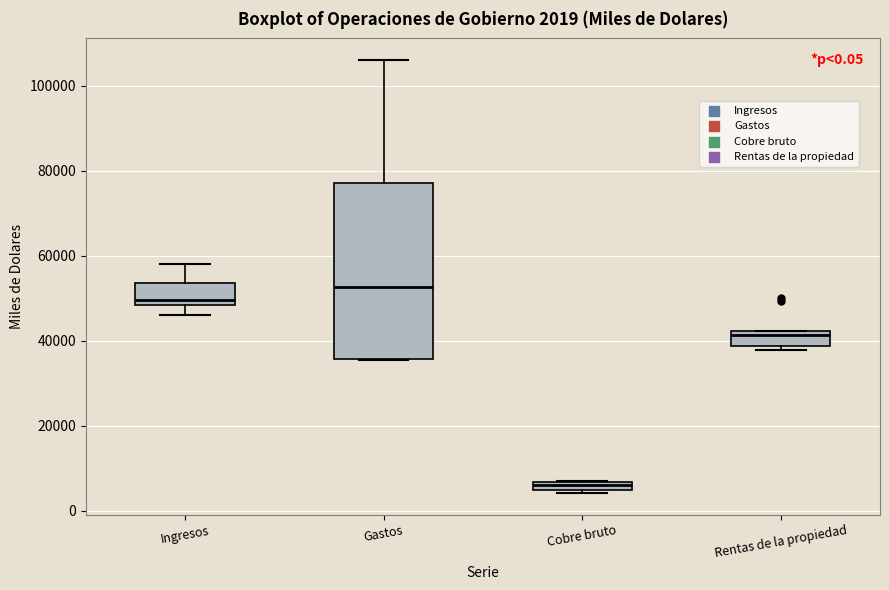

Which box has the highest median line?

Gastos